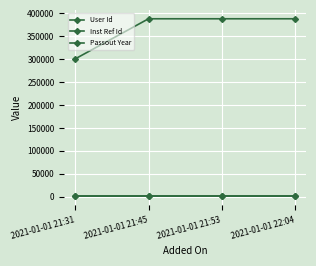

Is it true that User Id equals 388052 at 2021-01-01 21:53?

True